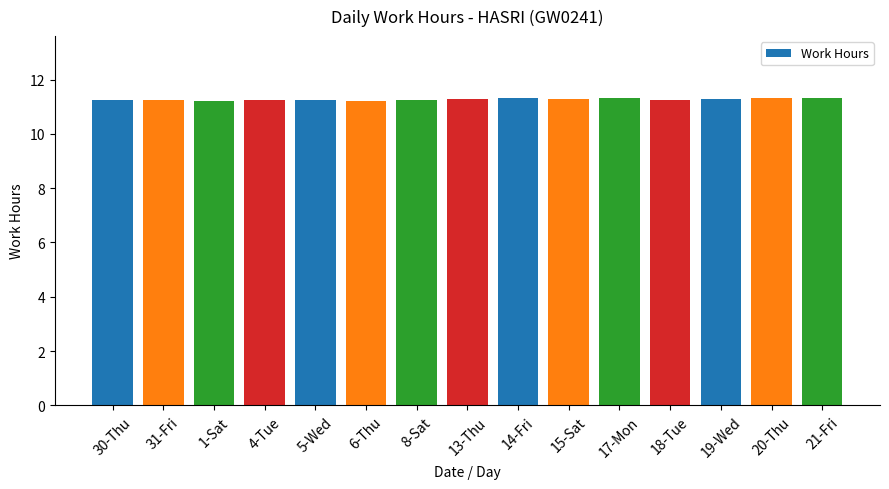

Approximately how many times larger is the value at 6-Thu compared to 5-Wed?

1.0